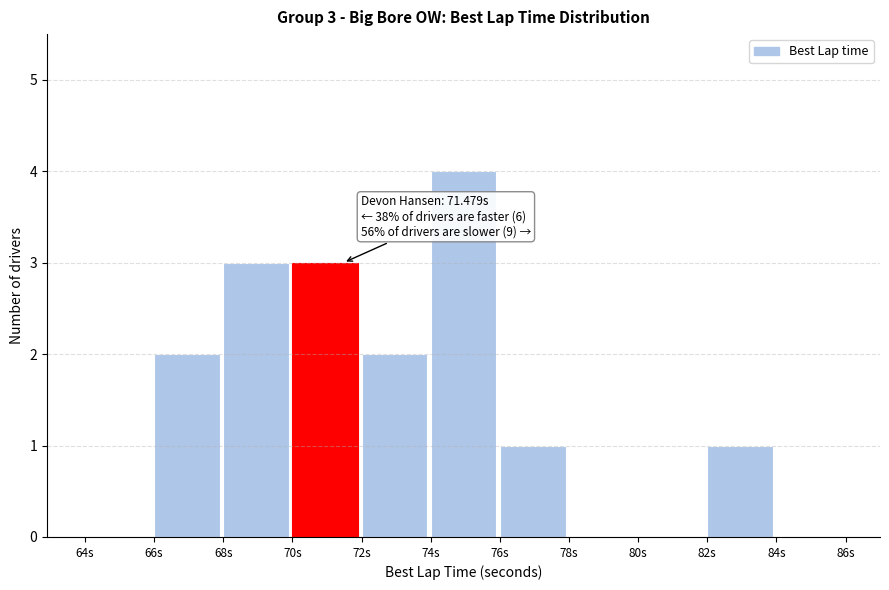

Which range on the x-axis has the tallest bar?

74 to 76